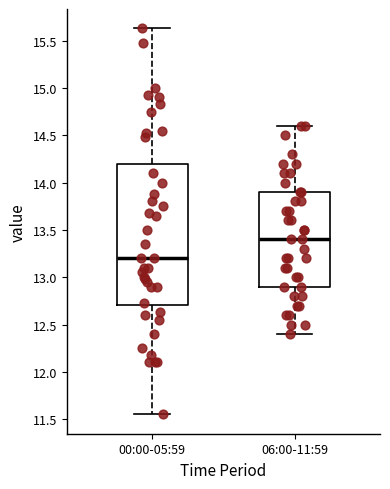

Where does the lower whisker of the box for 06:00-11:59 end on the y-axis? The values are not printed on the chart, so give them approximately, as read against the axis.

12.40